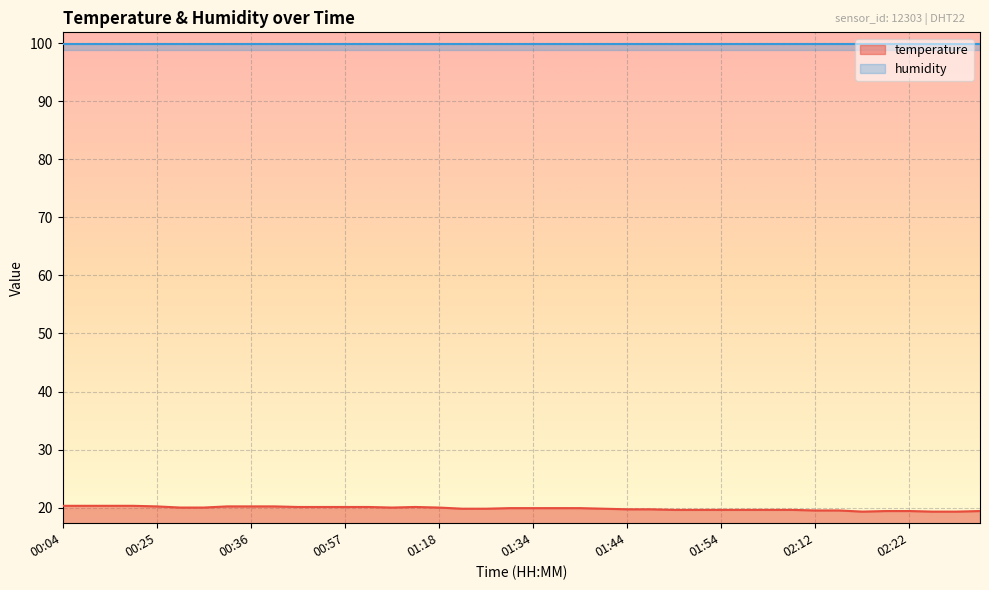

What is the sum of the values at 00:44 and 02:10?

39.7